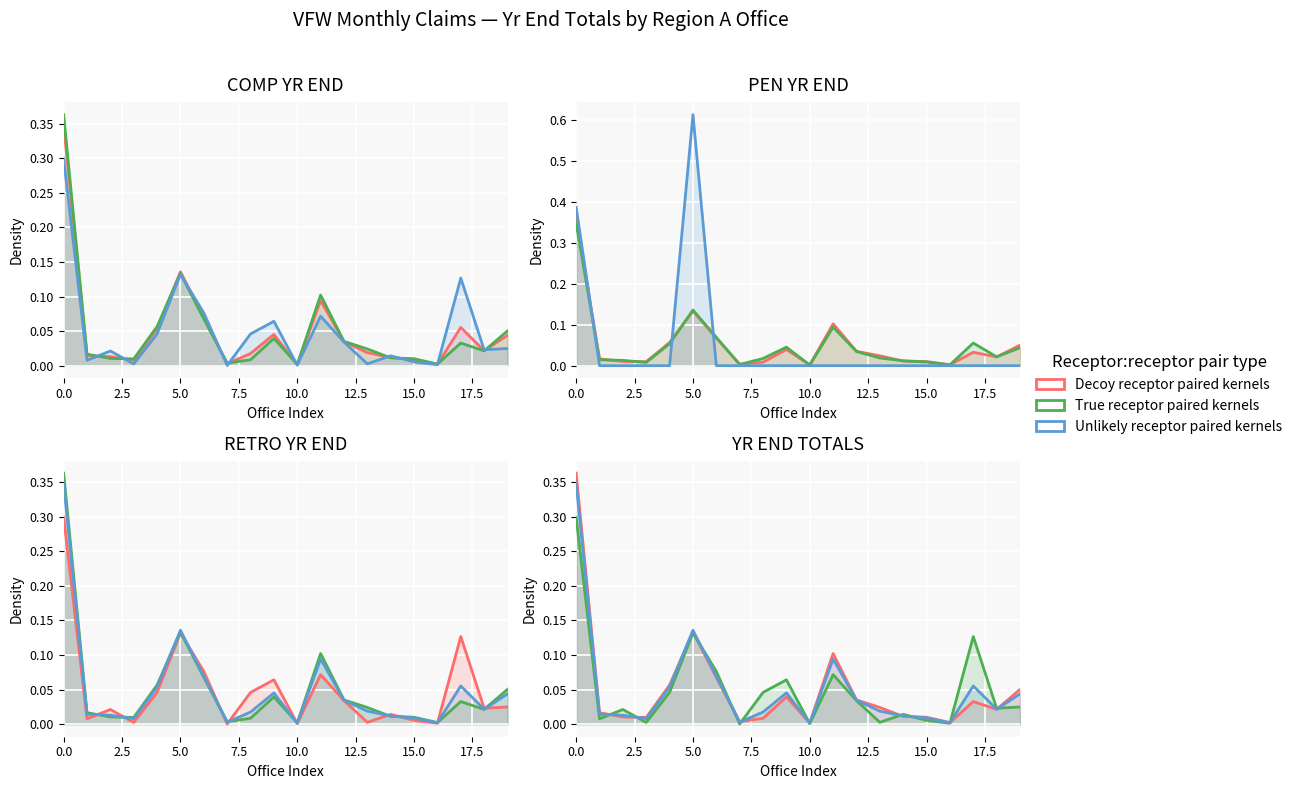

After their last crossing, which series has the higher values: True receptor paired kernels or Unlikely receptor paired kernels?

Unlikely receptor paired kernels